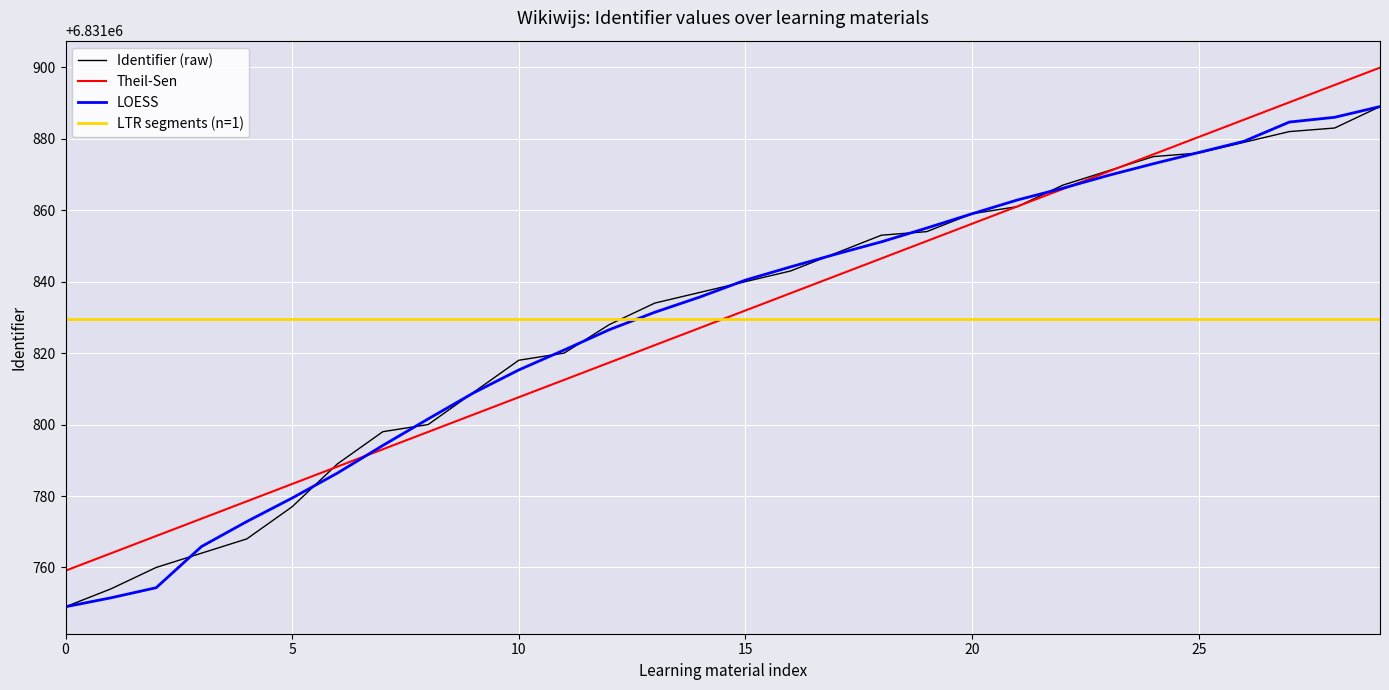

True or false: LOESS and LTR segments (n=1) intersect in this chart.

True